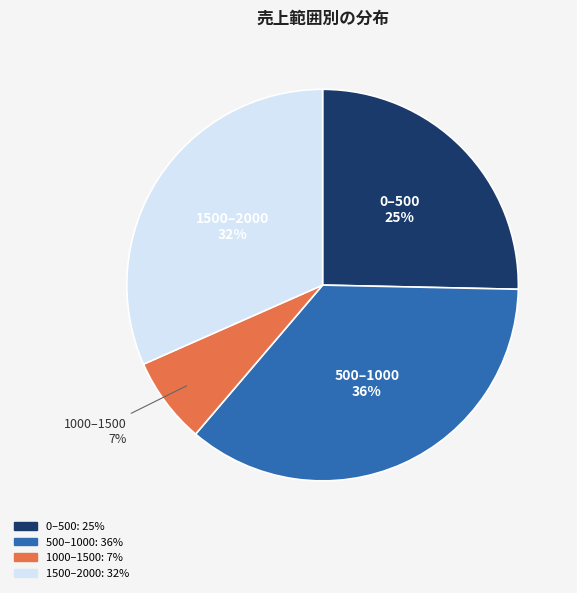

To the nearest percent, what percentage of the pie is 1500–2000?

32%